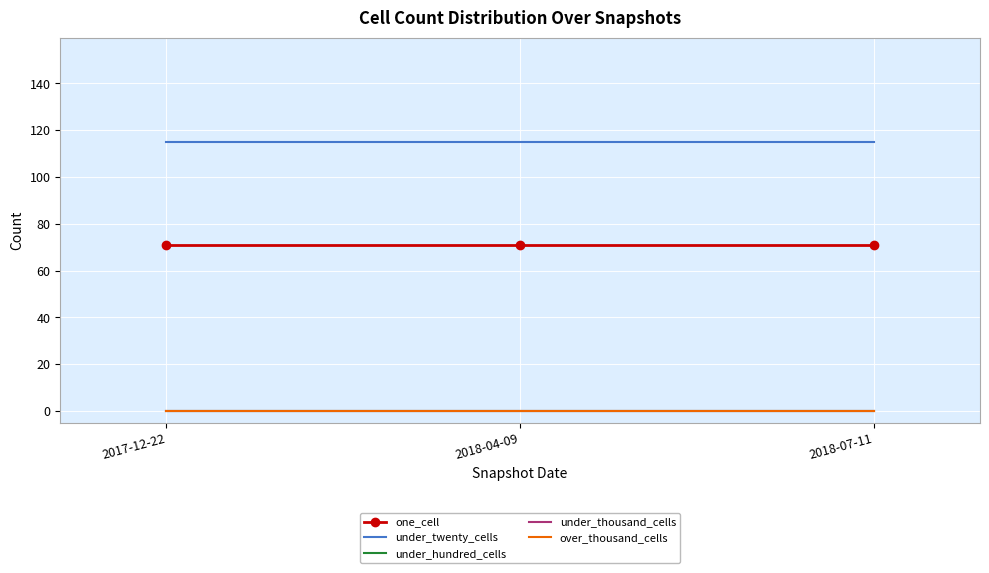

Between 2018-04-09 and 2018-07-11, which series saw the biggest shift?

one_cell